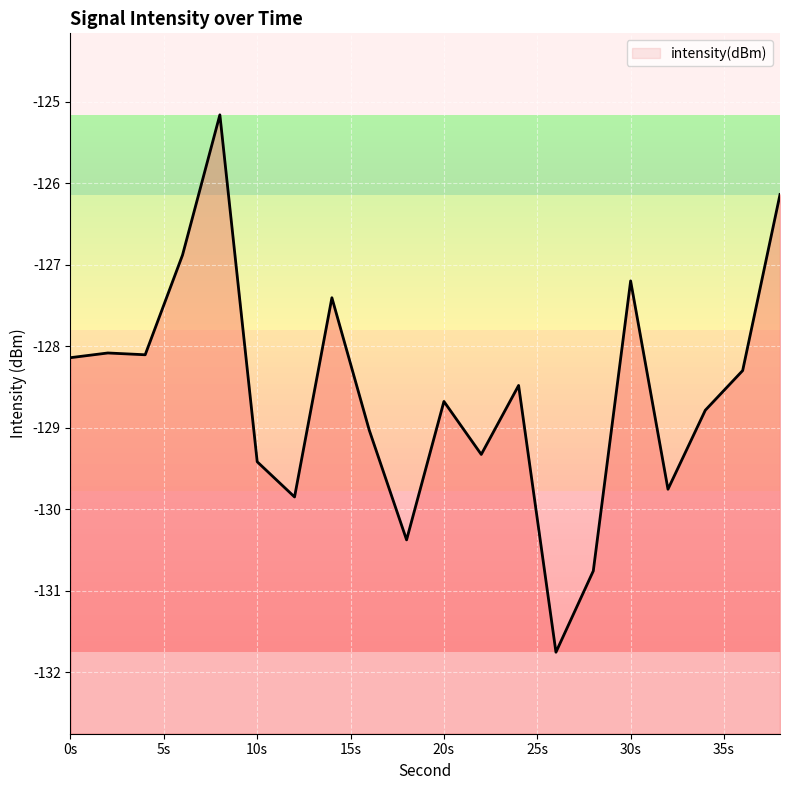

Rank the categories by value from highest to lowest.

8, 38, 6, 30, 14, 2, 4, 0, 36, 24, 20, 34, 16, 22, 10, 32, 12, 18, 28, 26